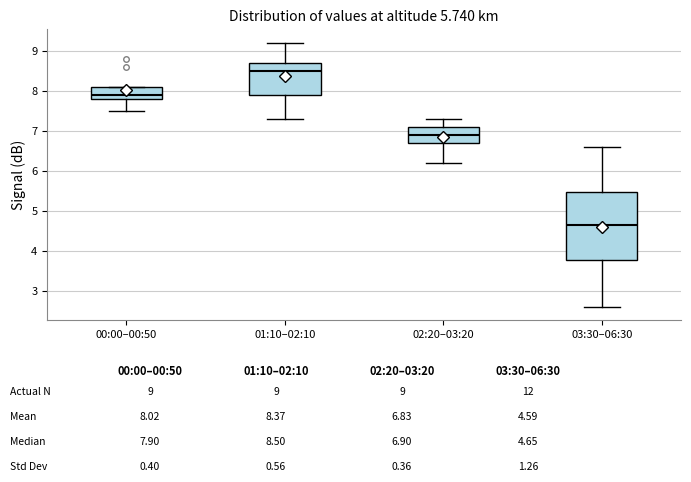

Comparing the boxes themselves (not the whiskers), which one is the tallest?

03:30–06:30